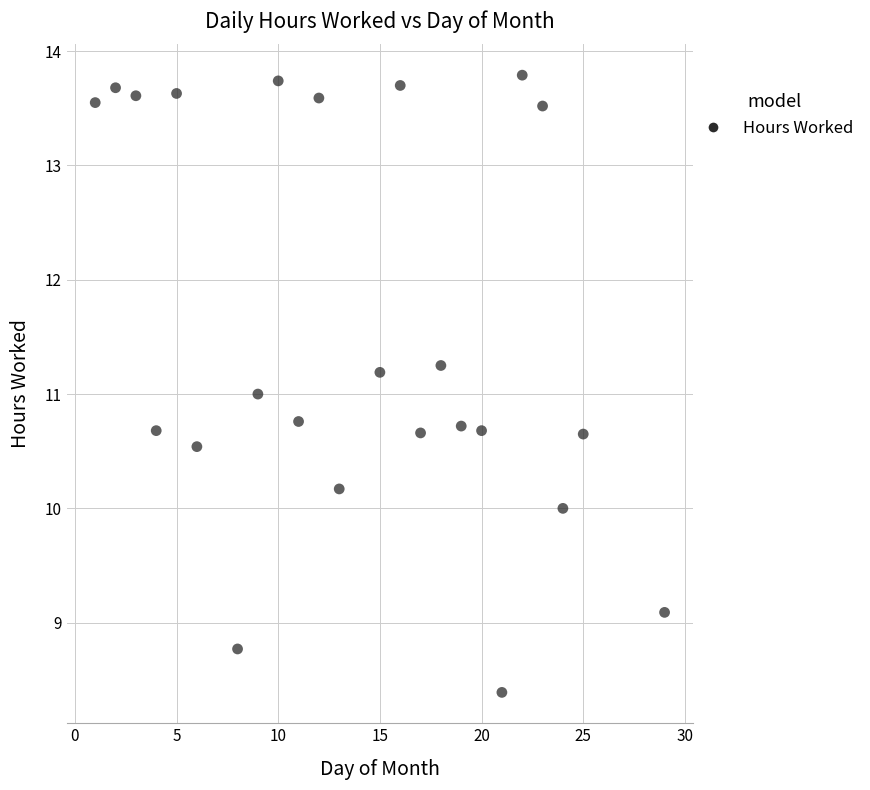

What is the range of X values (max minus min)?

28.0